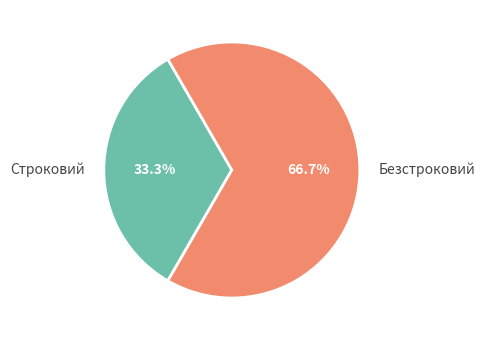

Which category has the smallest portion of the pie?

Строковий